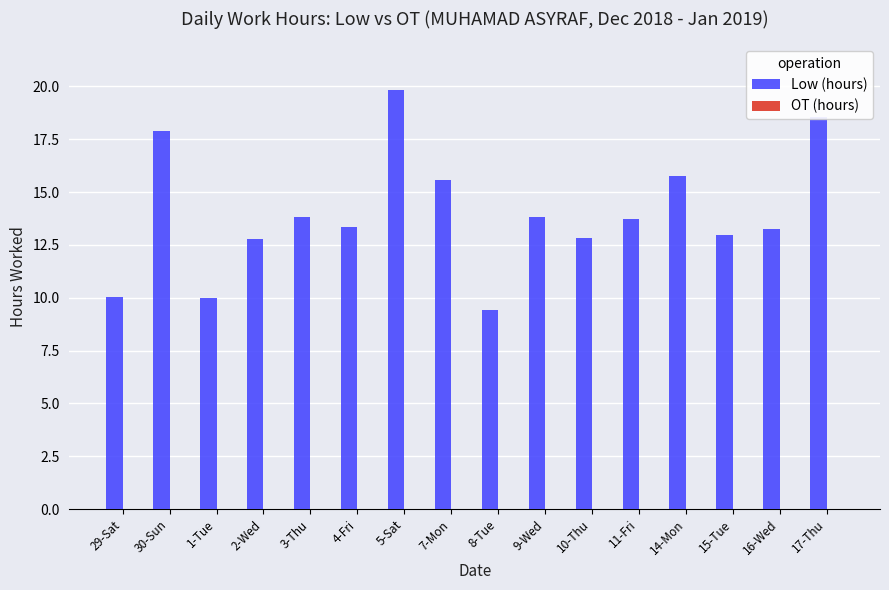

Count the number of categories in the chart.

16